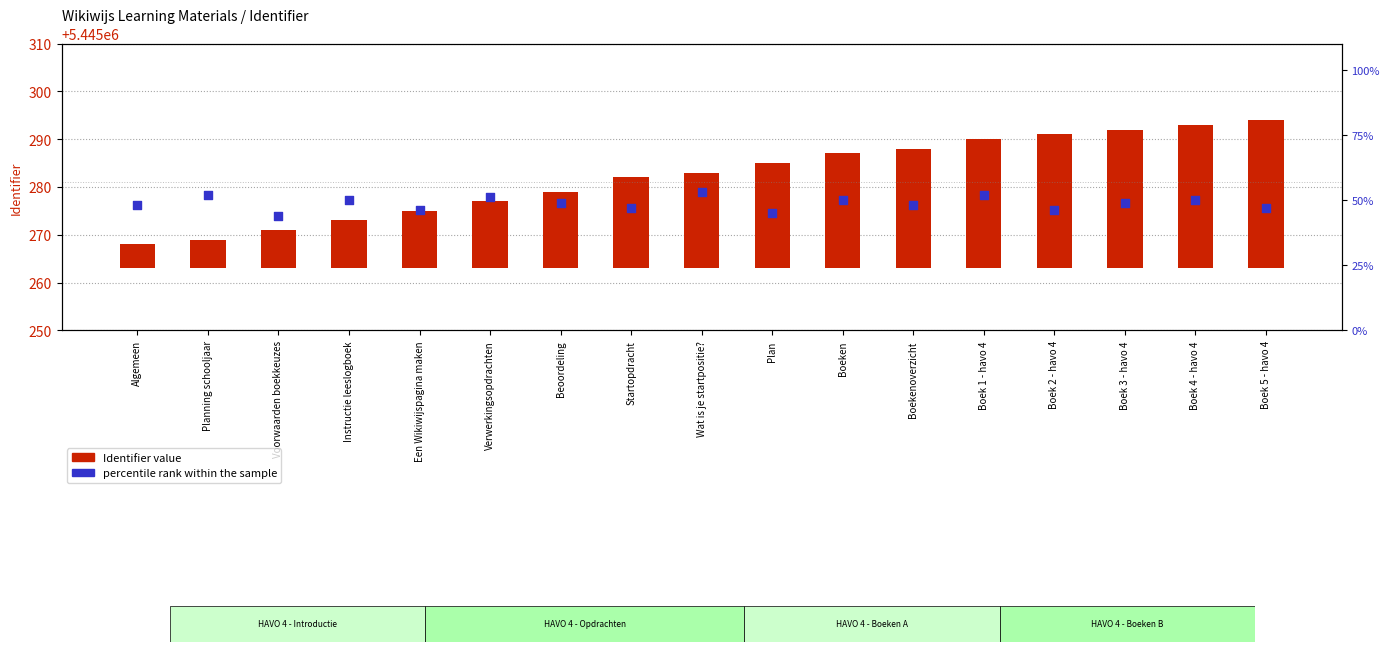

Which series contains the lowest Y value?

Identifier value